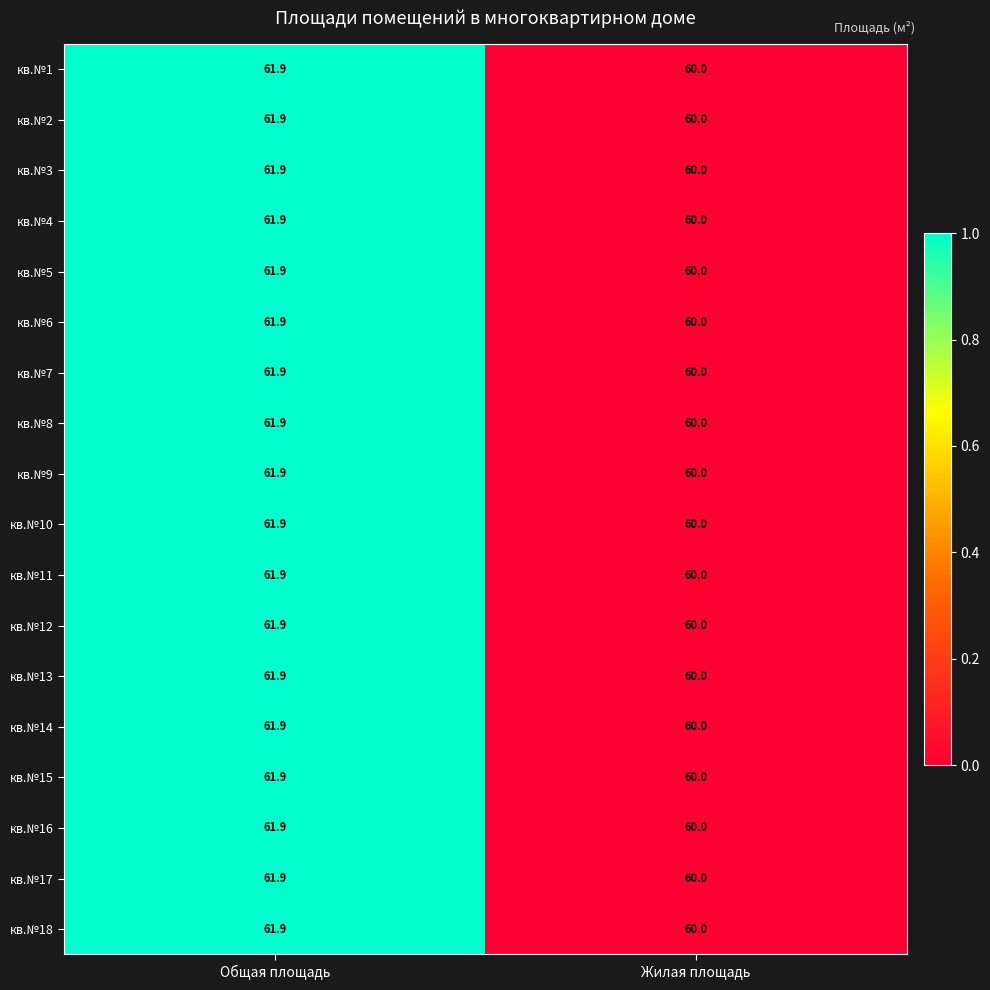

Is the value of кв.№6 at Жилая площадь greater than the value of кв.№7 at Общая площадь?

No